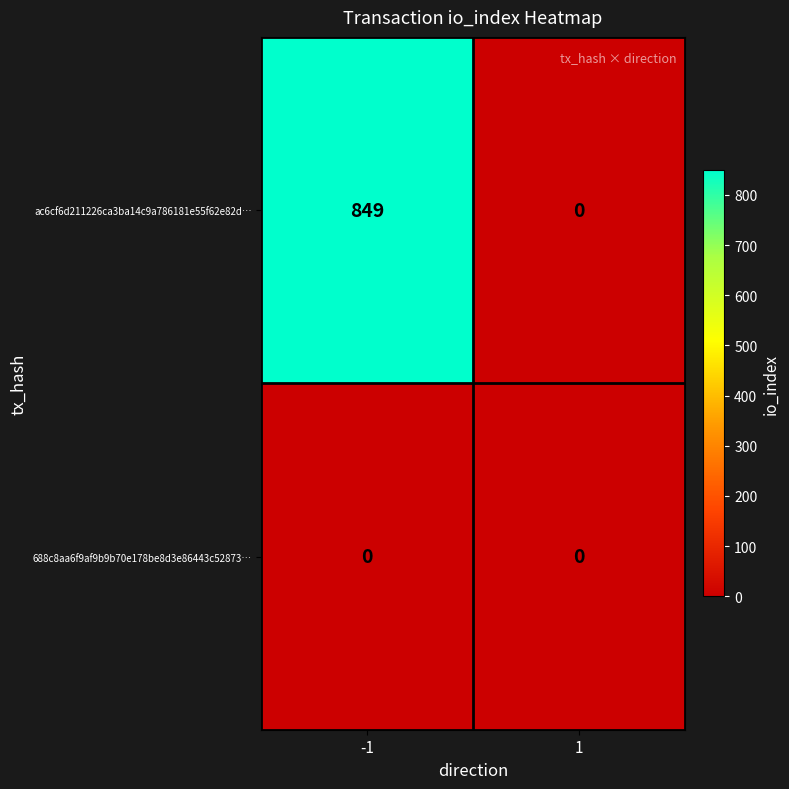

Reading left to right, list all the values displayed in this chart.

ac6cf6d211226ca3ba14c9a786181e55f62e82d…: 849	0
688c8aa6f9af9b9b70e178be8d3e86443c52873…: 0	0